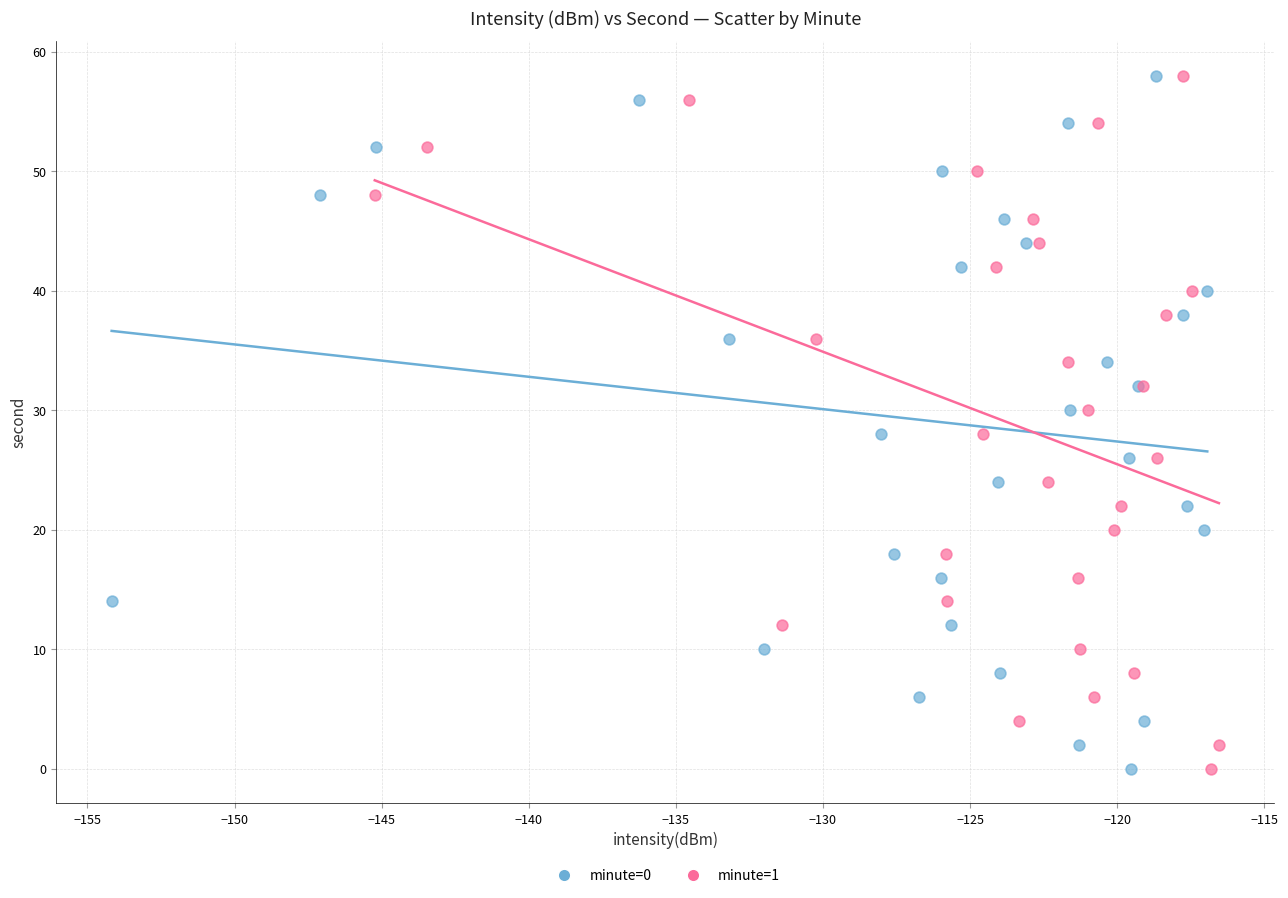

What are all the series names shown in the legend?

minute=0, minute=1